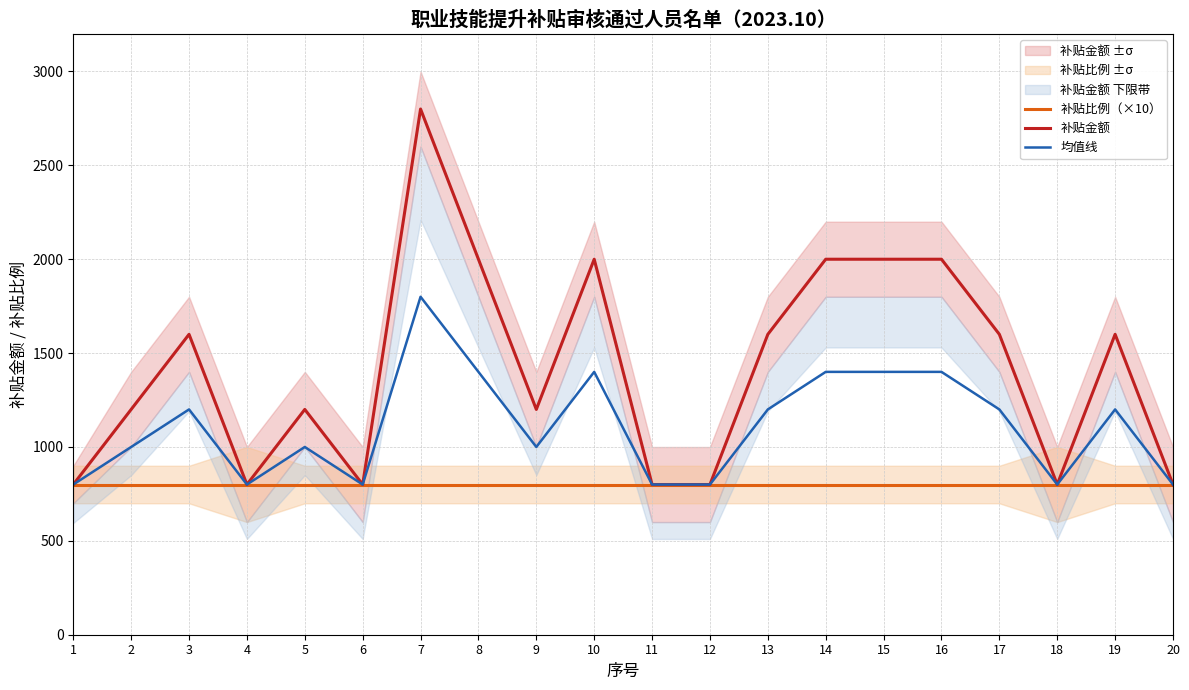

Reading left to right, list all the values displayed in this chart.

补贴比例（×10）: 1=800	2=800	3=800	4=800	5=800	6=800	7=800	8=800	9=800	10=800	11=800	12=800	13=800	14=800	15=800	16=800	17=800	18=800	19=800	20=800
补贴金额: 1=800	2=1200	3=1600	4=800	5=1200	6=800	7=2800	8=2000	9=1200	10=2000	11=800	12=800	13=1600	14=2000	15=2000	16=2000	17=1600	18=800	19=1600	20=800
均值线: 1=800	2=1000	3=1200	4=800	5=1000	6=800	7=1800	8=1400	9=1000	10=1400	11=800	12=800	13=1200	14=1400	15=1400	16=1400	17=1200	18=800	19=1200	20=800